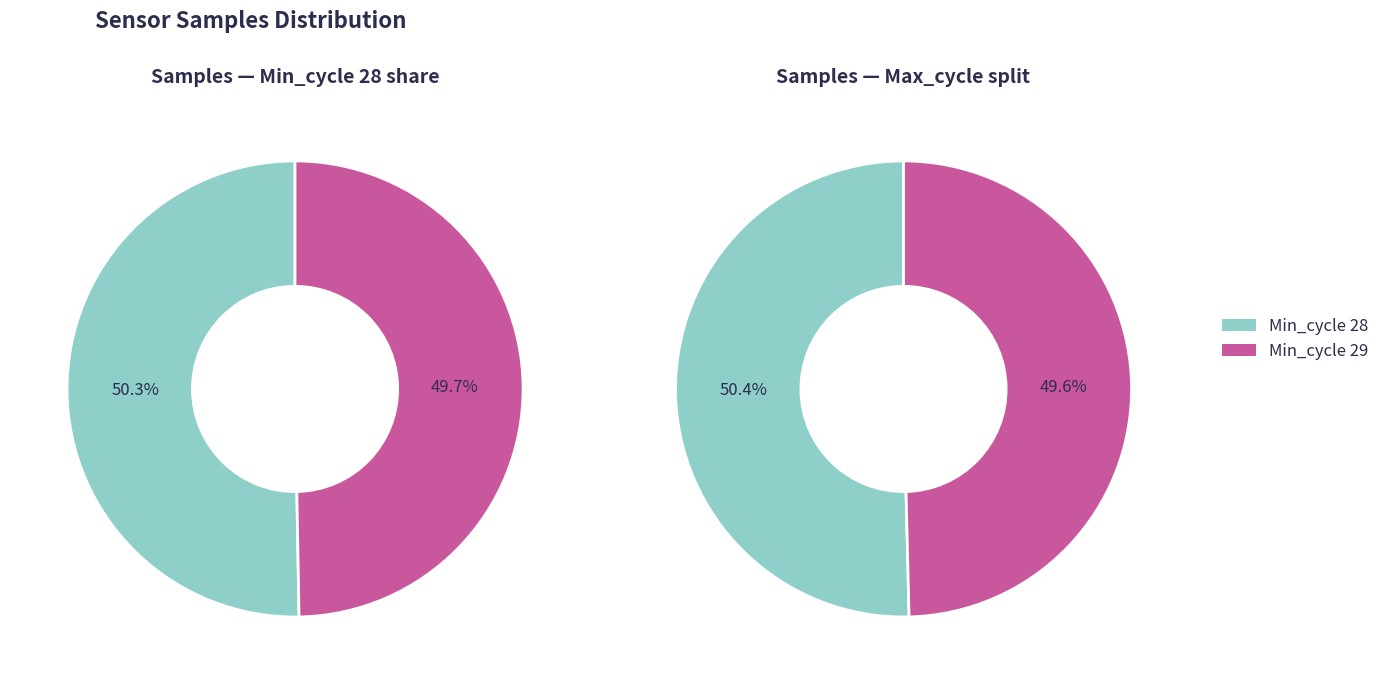

What percentage is the Min_cycle_28 slice, to the nearest percent?

50%